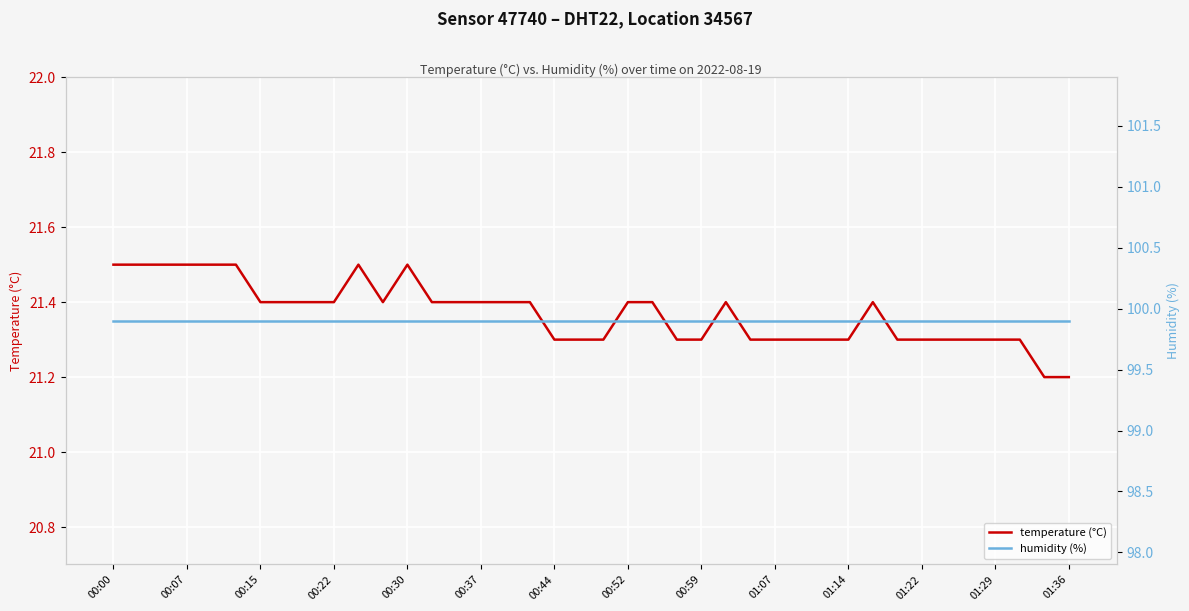

What is the average value of the humidity (%) series?

99.9